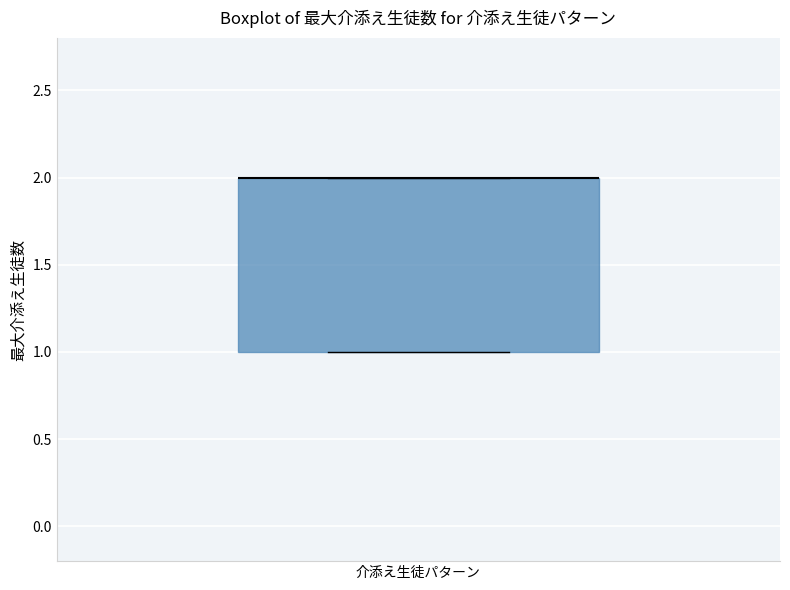

Transcribe this box plot: give where the median line is, the range the box spans, and where the two whiskers end, as read against the y-axis. The values are not printed on the chart, so give them approximately, as read against the axis.

median 2 (drawn on the box's upper edge), box 1 to 2, whiskers 1 to 2